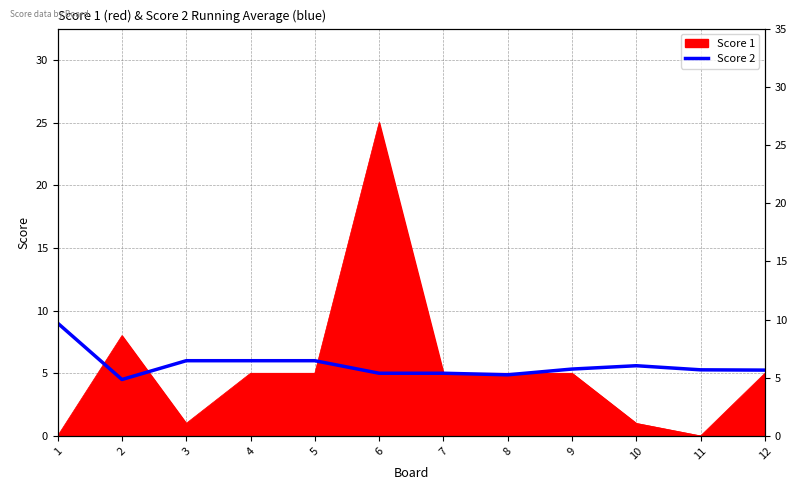

Is it true that the value at 6 is 5.0?

True